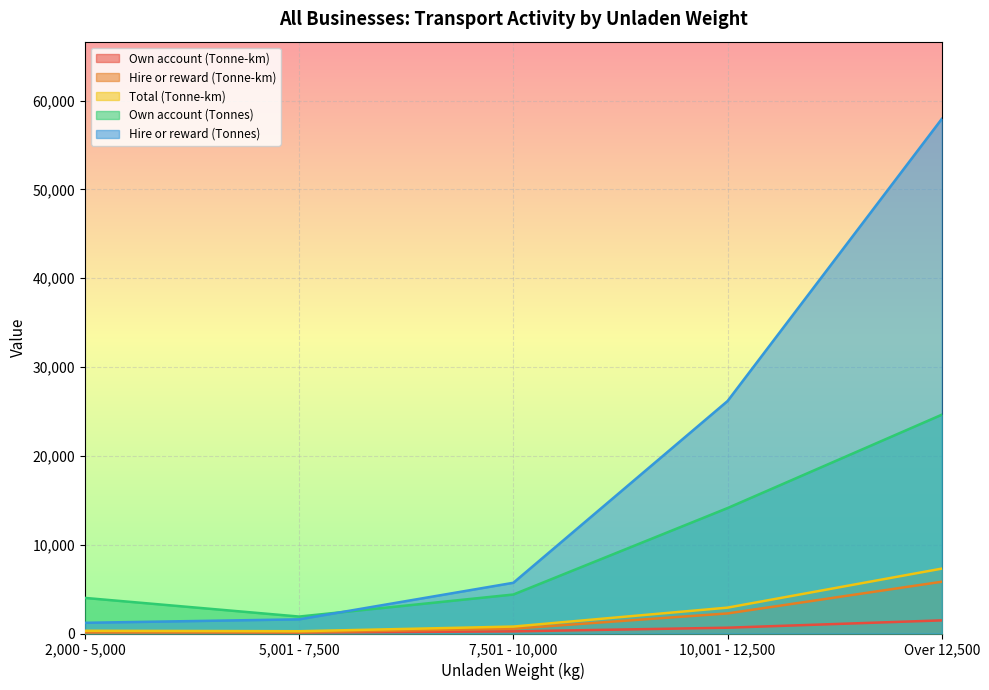

What is the difference between the maximum and second lowest values in the Own account (Tonnes) series?

20623